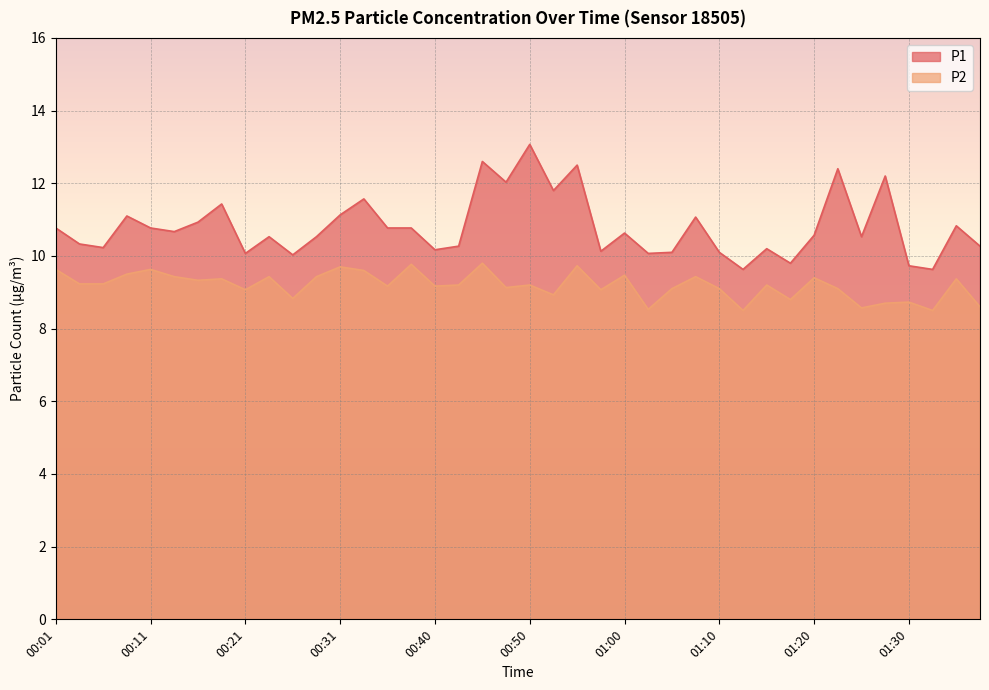

What is the label of the 36th point from the left?

01:28